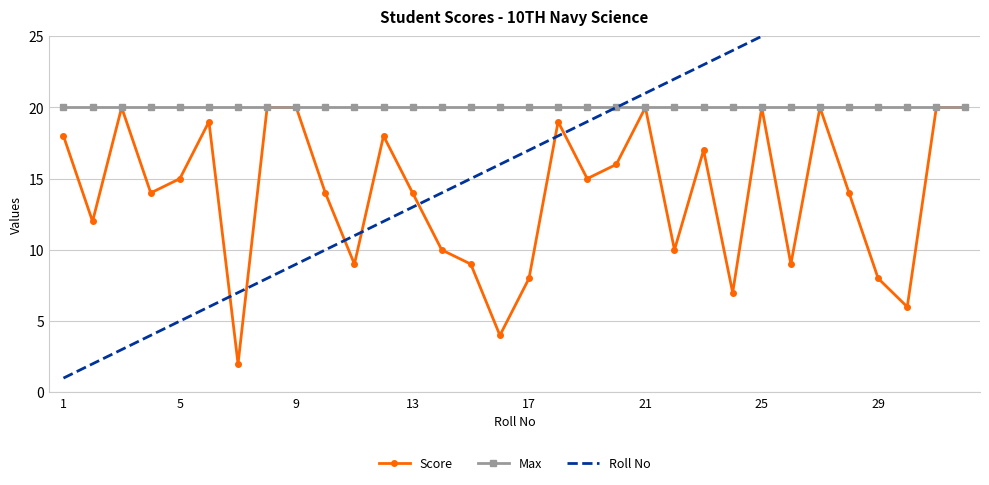

The Max series shows 20 at 21. True or false?

True